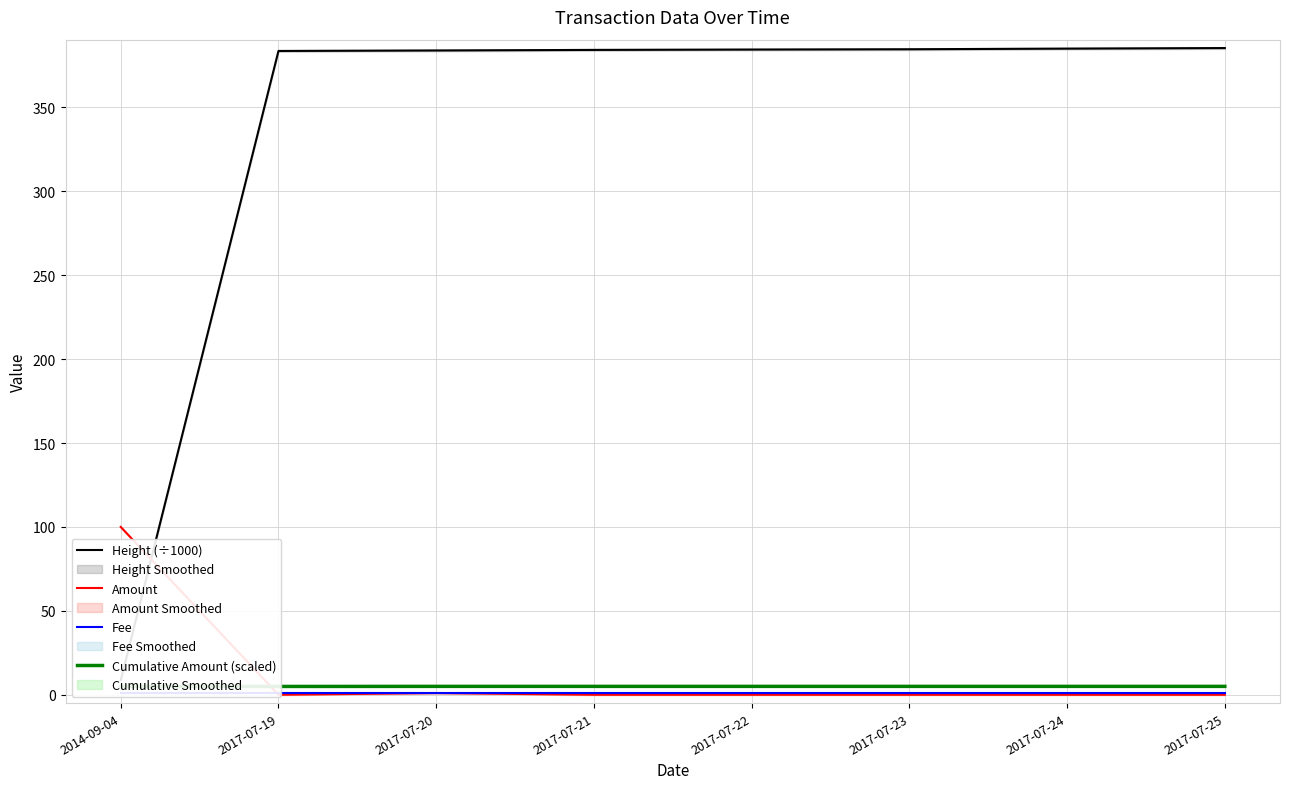

What is the sum of the Height (÷1000) values at 2017-07-23 and 2017-07-21?

768.9